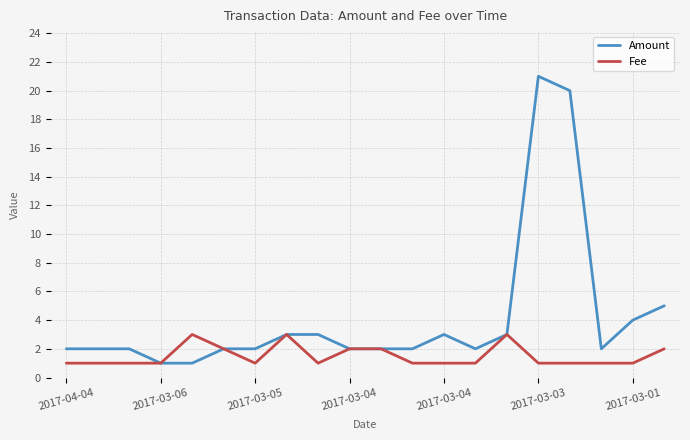

What is the maximum value shown in the chart?

21.0